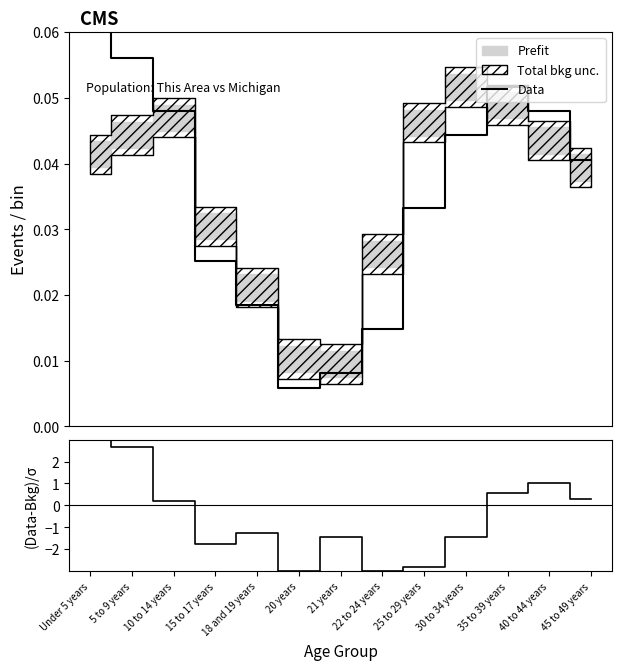

List the labels in order of Data value, smallest first.

20 years, 21 years, 22 to 24 years, 18 and 19 years, 15 to 17 years, 25 to 29 years, 45 to 49 years, 30 to 34 years, 10 to 14 years, 40 to 44 years, 35 to 39 years, 5 to 9 years, Under 5 years